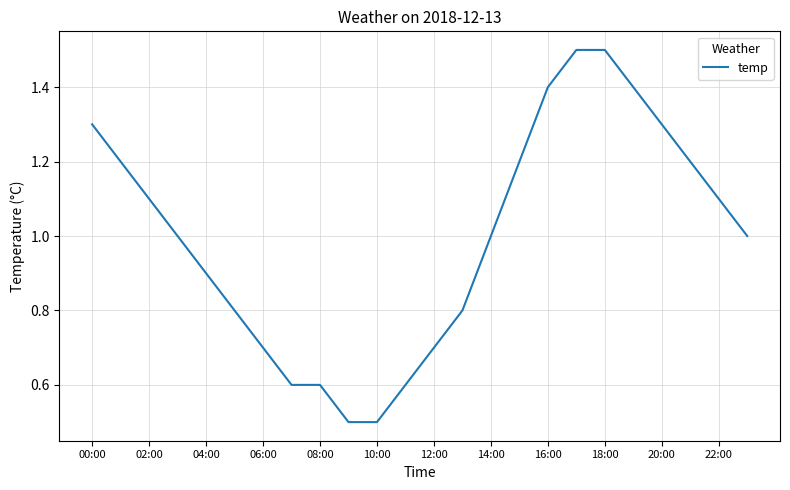

What is the greatest value displayed?

1.5